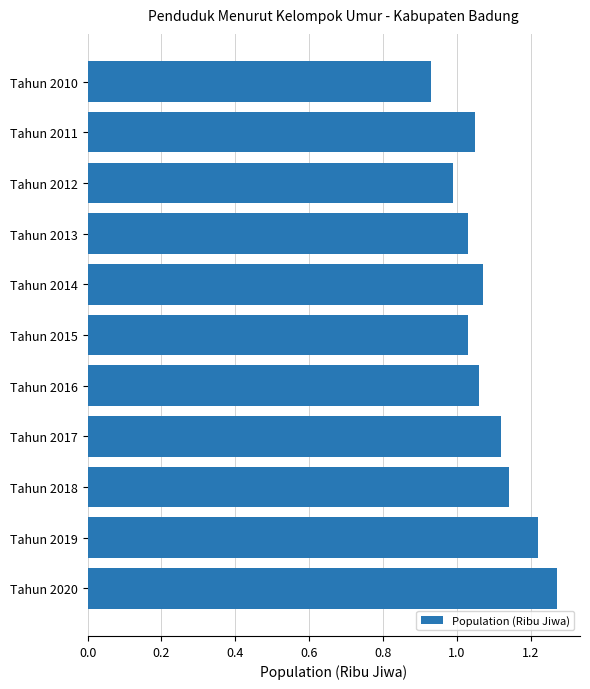

What is the sum of the values at Tahun 2011 and Tahun 2020?

2.3